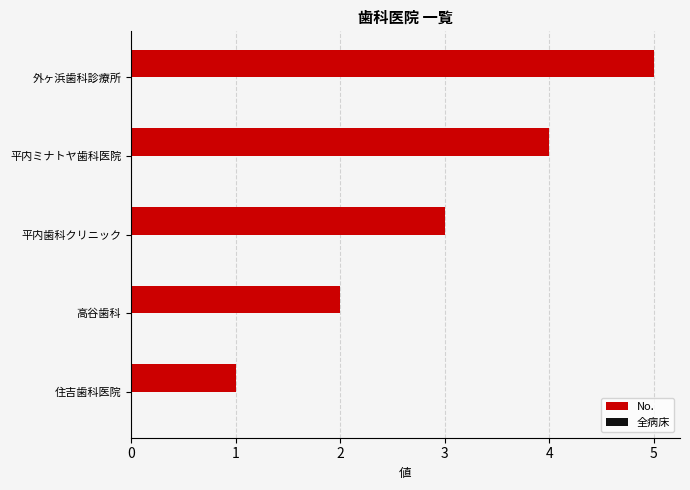

List the labels in order of value, smallest first.

住吉歯科医院, 高谷歯科, 平内歯科クリニック, 平内ミナトヤ歯科医院, 外ヶ浜歯科診療所